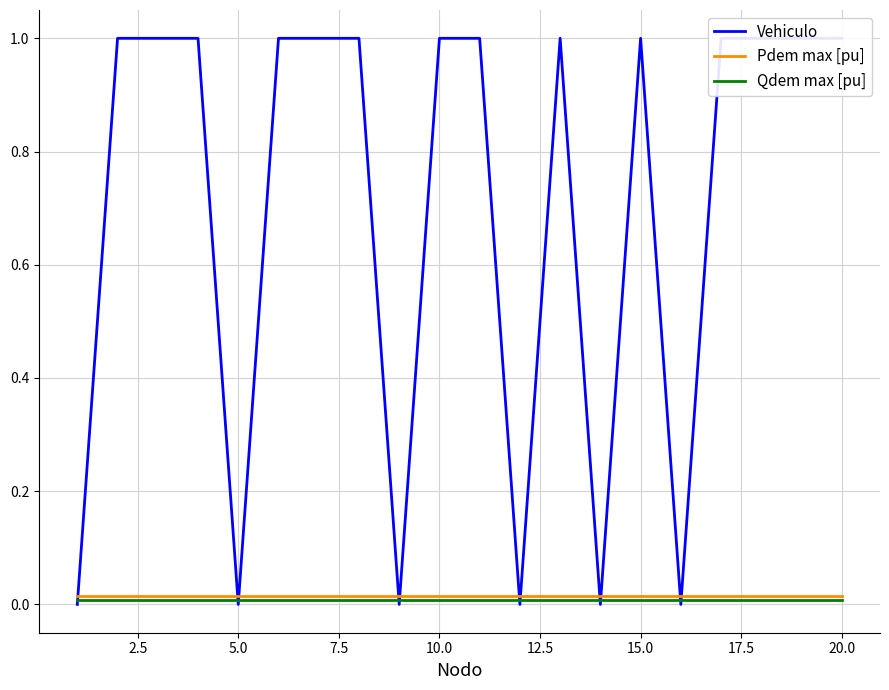

Is the value of Vehiculo at 18 greater than the value of Qdem max [pu] at 10.0?

Yes